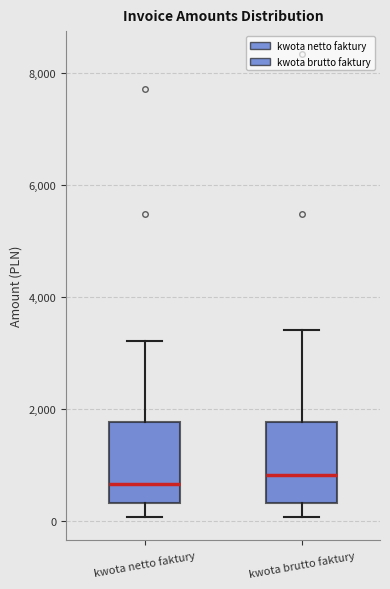

Reading left to right, transcribe this box plot: for each box, give where its median line is, the range the box spans, and where its two whiskers end, as read against the y-axis. The values are not printed on the chart, so give them approximately, as read against the axis.

kwota netto faktury: median 600, box 400 to 1800, whiskers 0 to 3200
kwota brutto faktury: median 800, box 400 to 1800, whiskers 0 to 3400